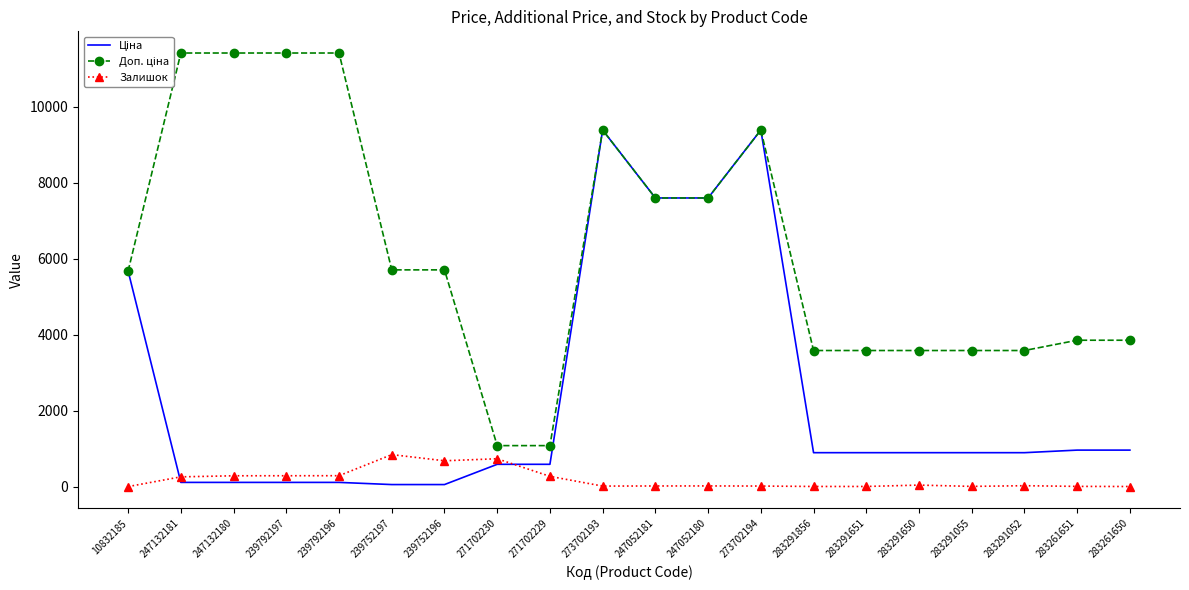

Which category has the lowest value in the Ціна series?

239752197